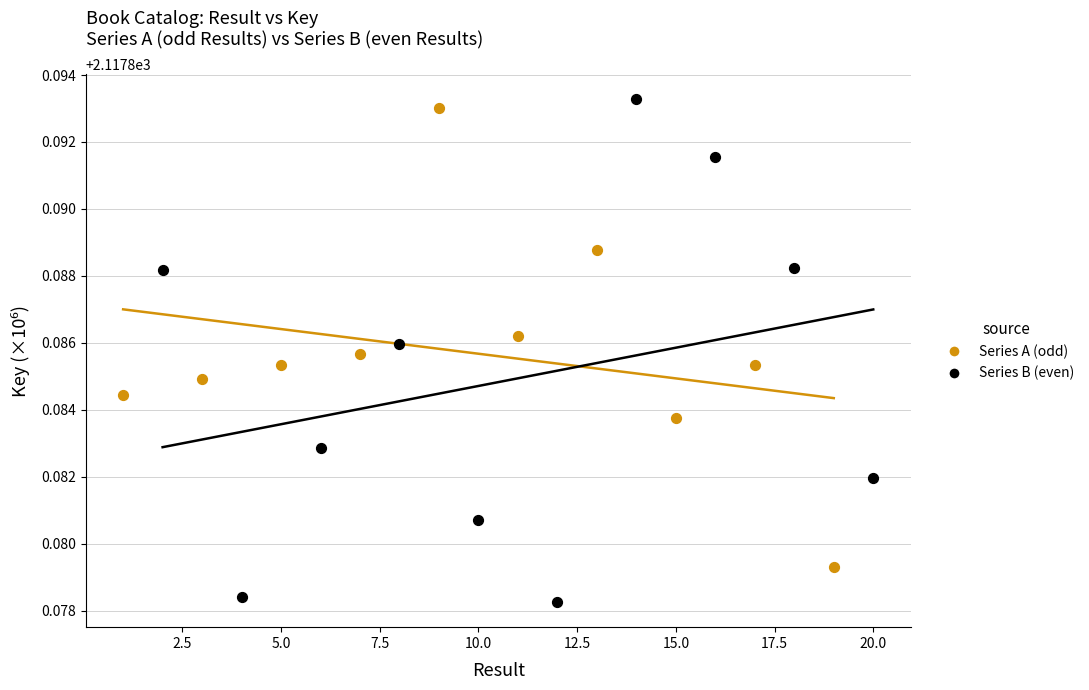

Which series contains the lowest Y value?

Series B (even)